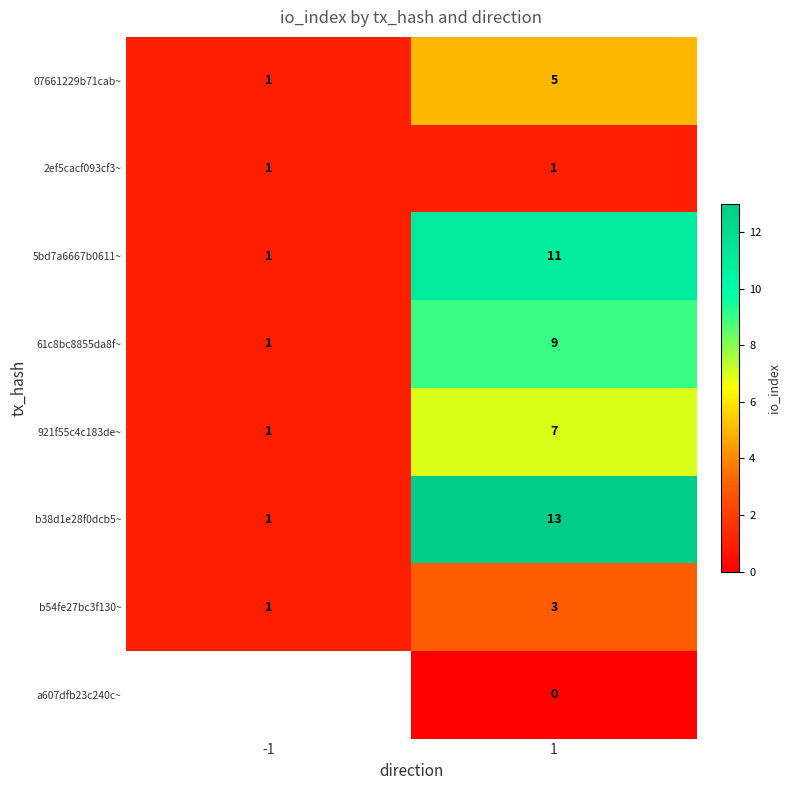

How many values in the b54fe27bc3f130~ series are below 3?

1